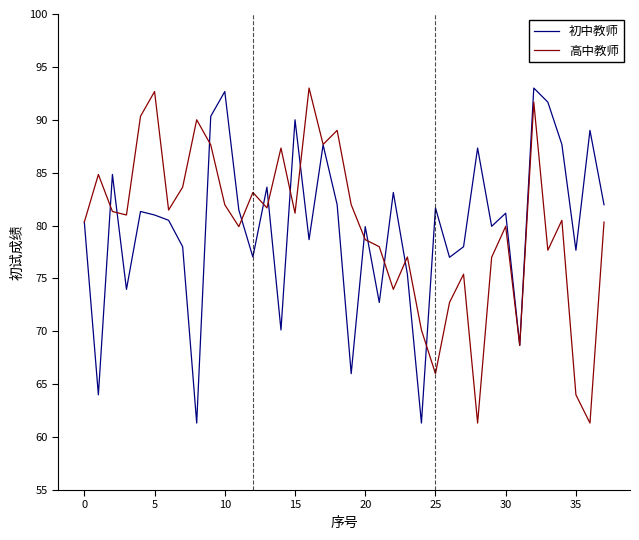

True or false: 高中教师 and 初中教师 intersect in this chart.

True